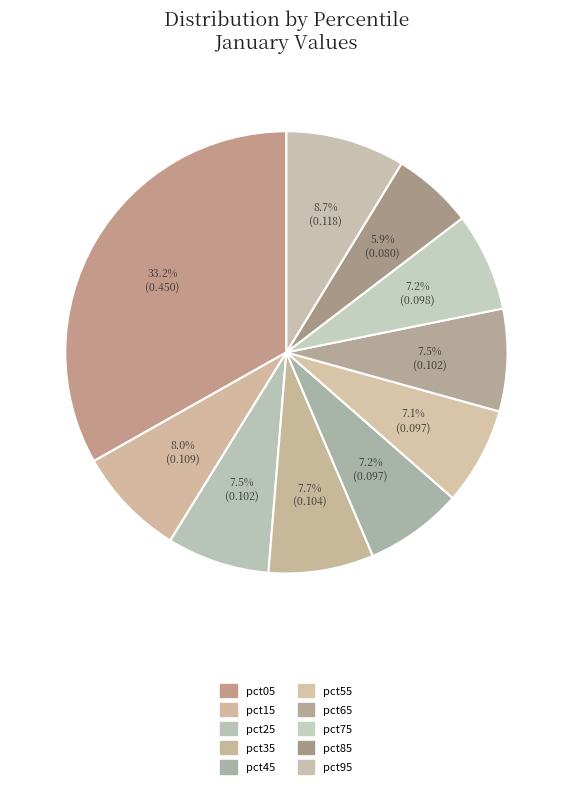

Is there a majority slice in this chart?

No